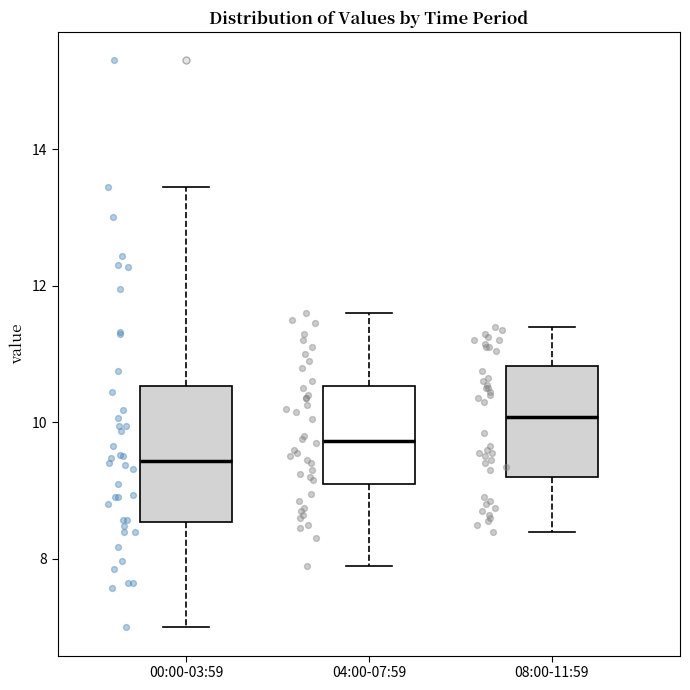

Reading left to right, read every box against the y-axis: the position of its median line, the range the box covers, and the ends of its whiskers. The values are not printed on the chart, so give them approximately, as read against the axis.

00:00-03:59: median 9.4, box 8.6 to 10.6, whiskers 7.0 to 13.4
04:00-07:59: median 9.8, box 9.2 to 10.6, whiskers 8.0 to 11.6
08:00-11:59: median 10.0, box 9.2 to 10.8, whiskers 8.4 to 11.4